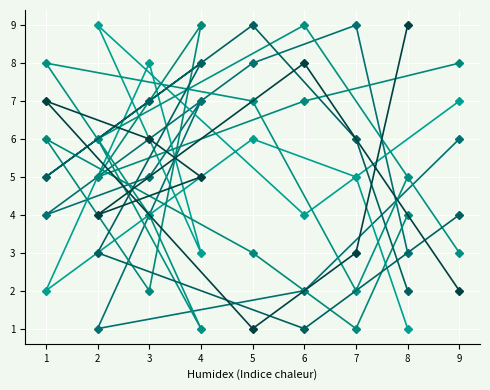

How many lines are shown in the chart?

6